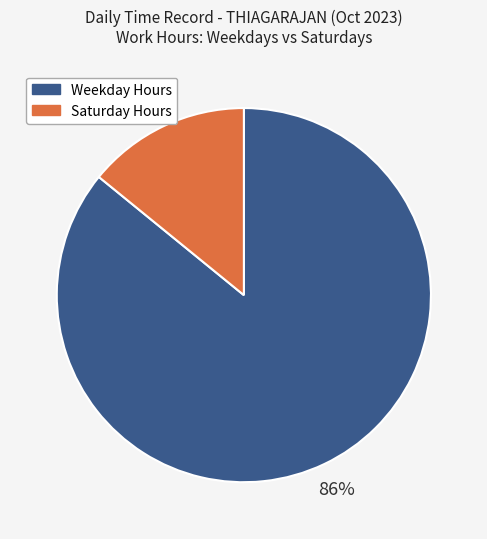

To the nearest percent, what is the average slice percentage?

50%